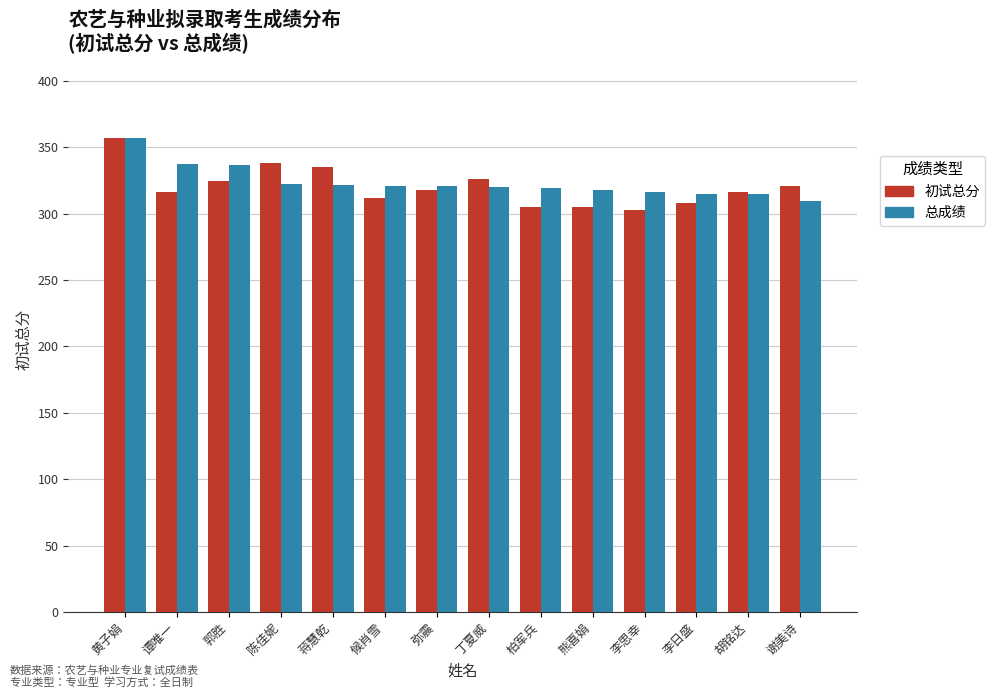

The 初试总分 series shows 203.1 at 蒋慧乾. True or false?

False